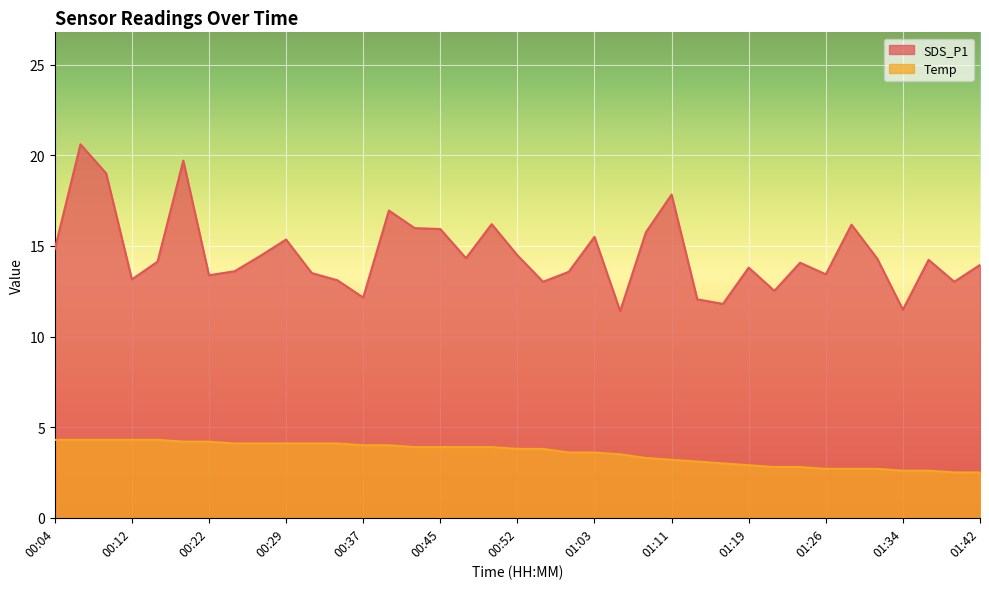

How many lines are shown in the chart?

2